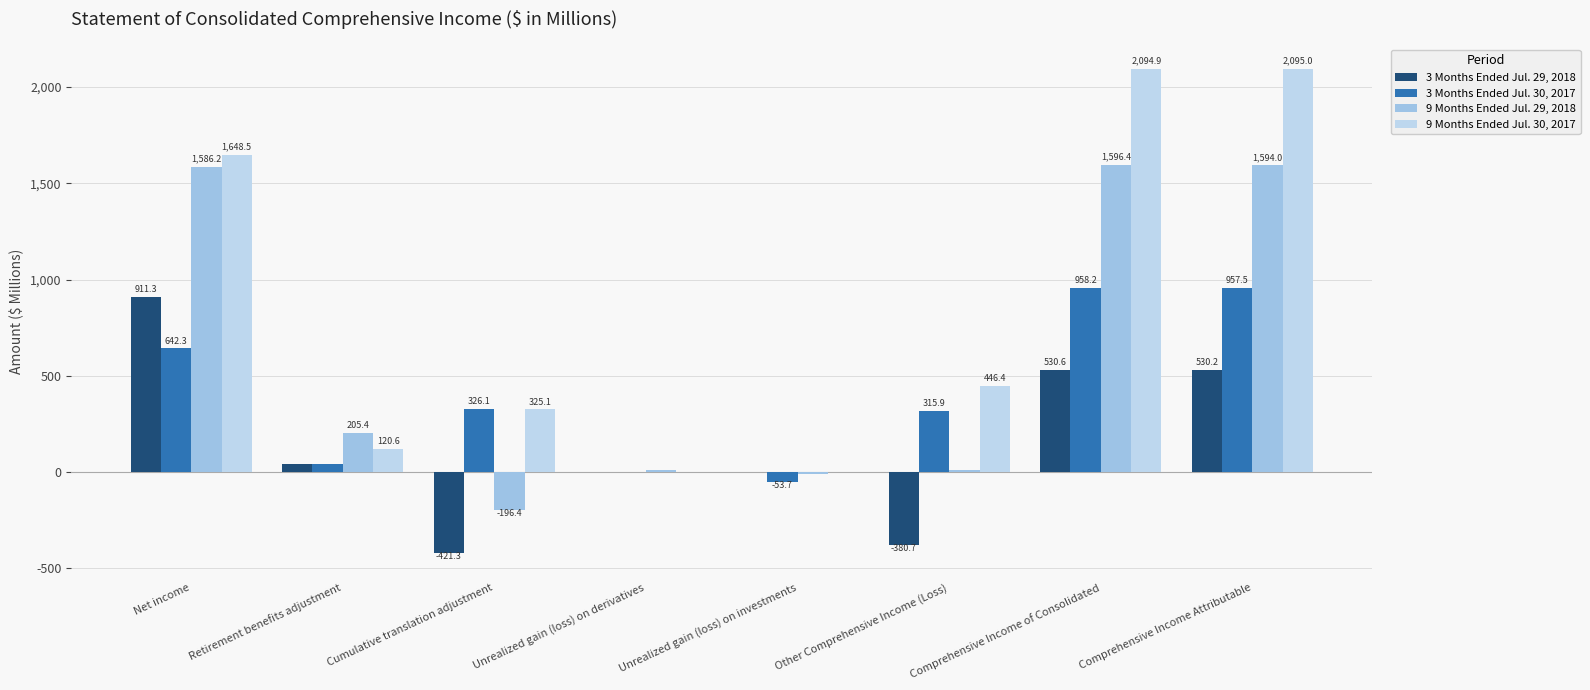

Which category has the highest value in the 9 Months Ended Jul. 30, 2017 series?

Comprehensive Income Attributable